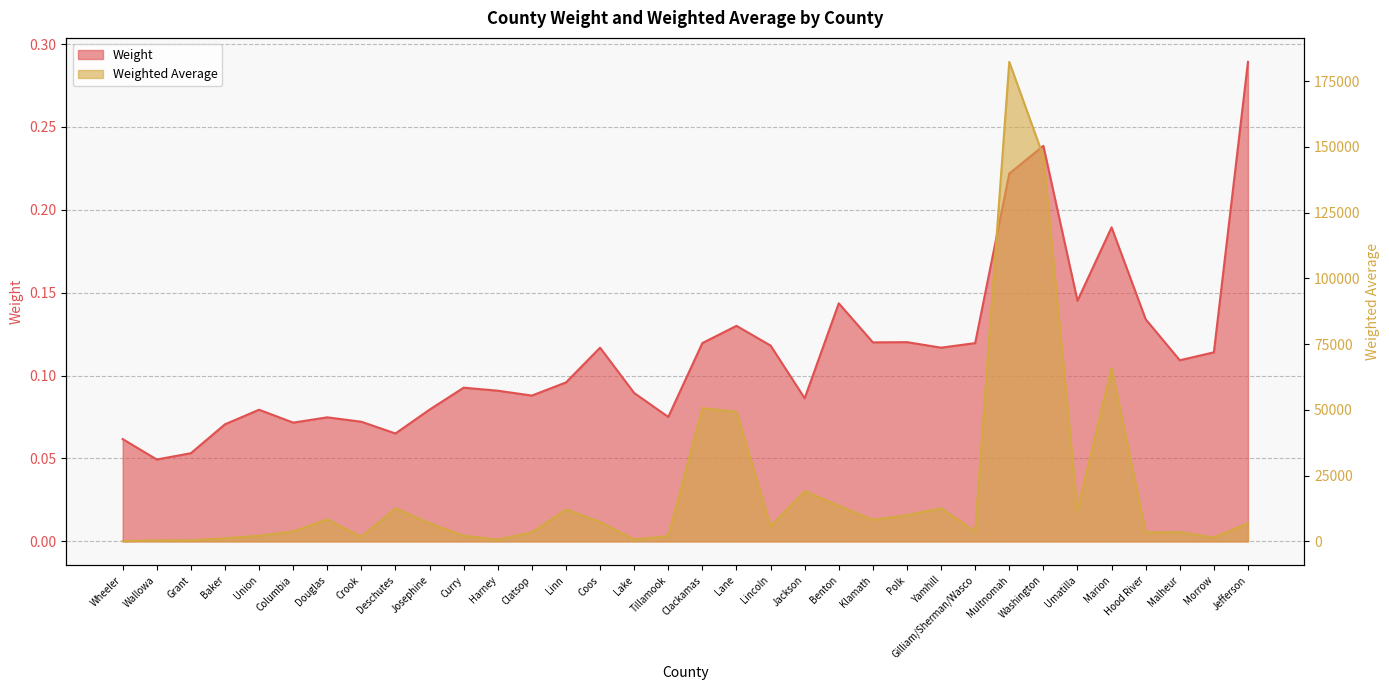

How many data points does each series have?

34